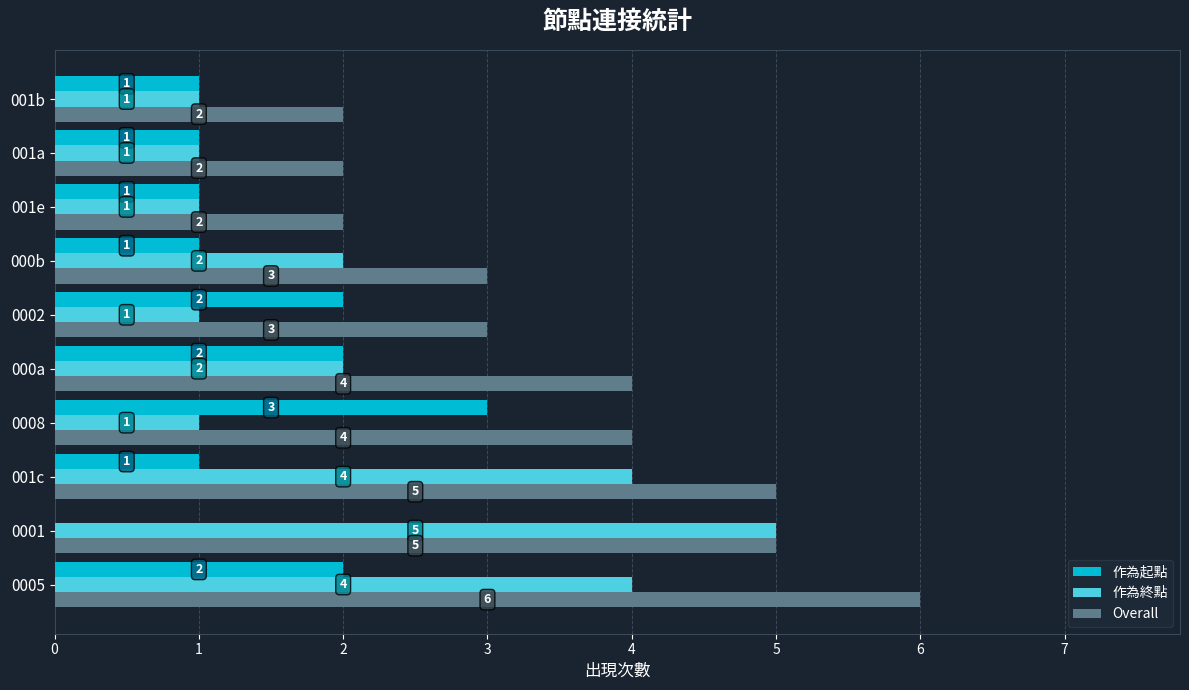

What is the sum of the 作為起點 values at 0008 and 0001?

3